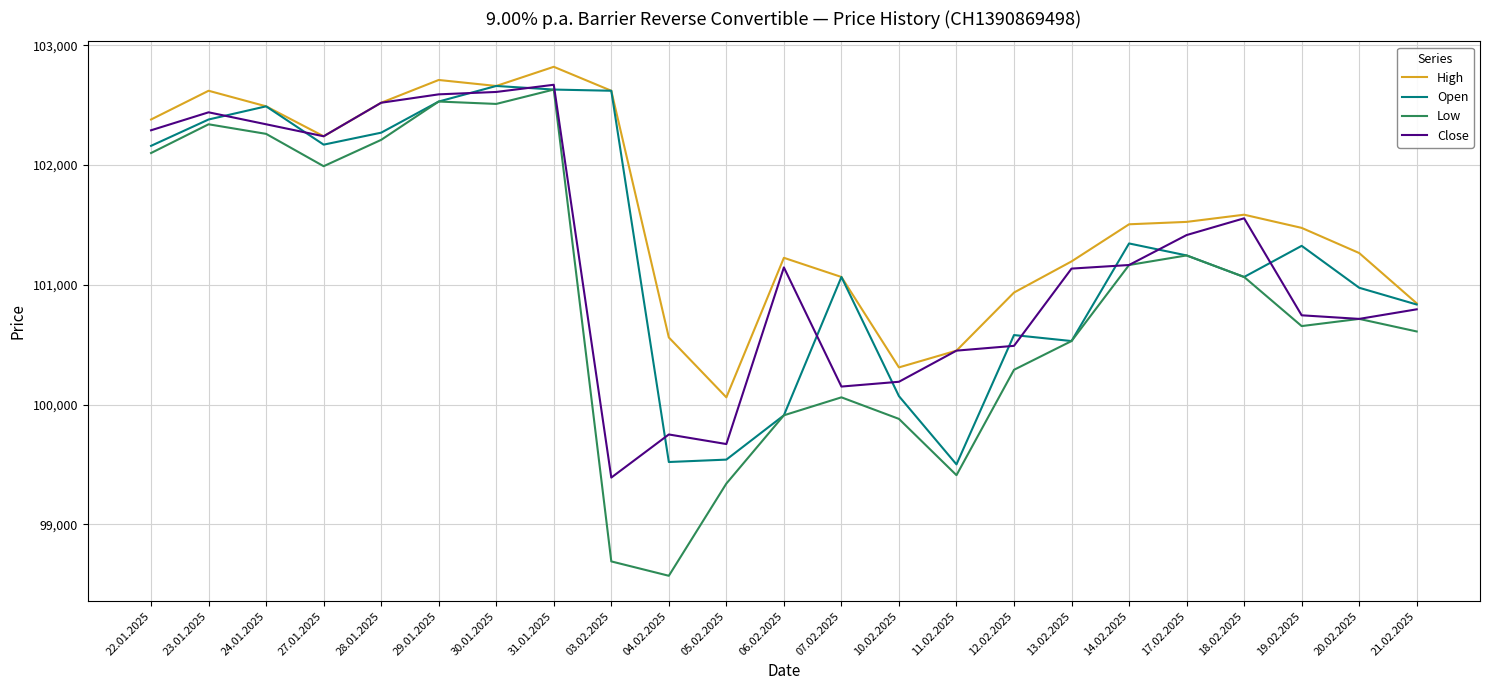

Which series has the widest spread of values?

Low